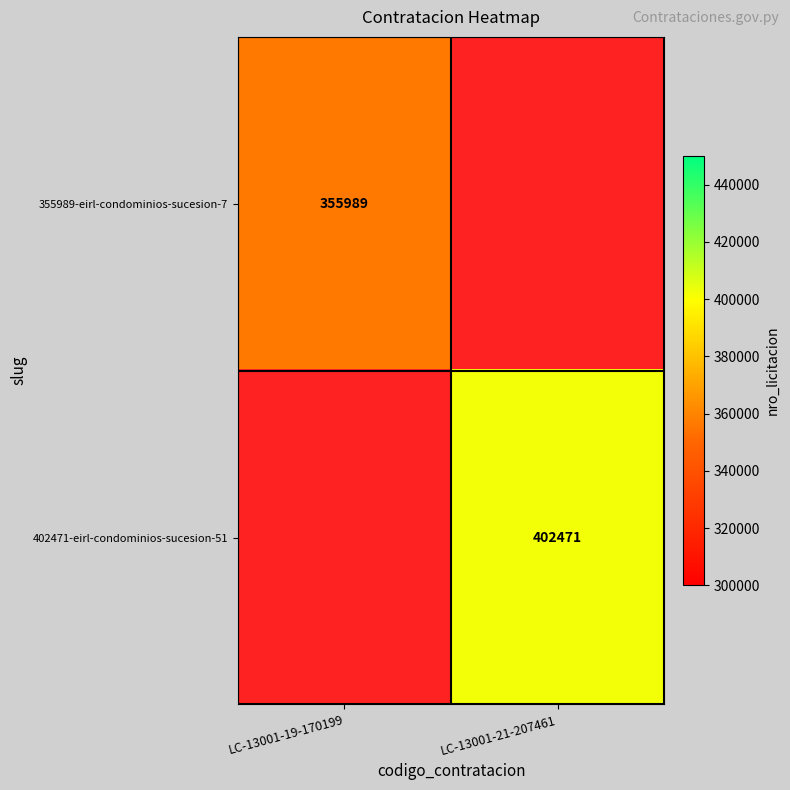

How many distinct data groups are displayed?

2